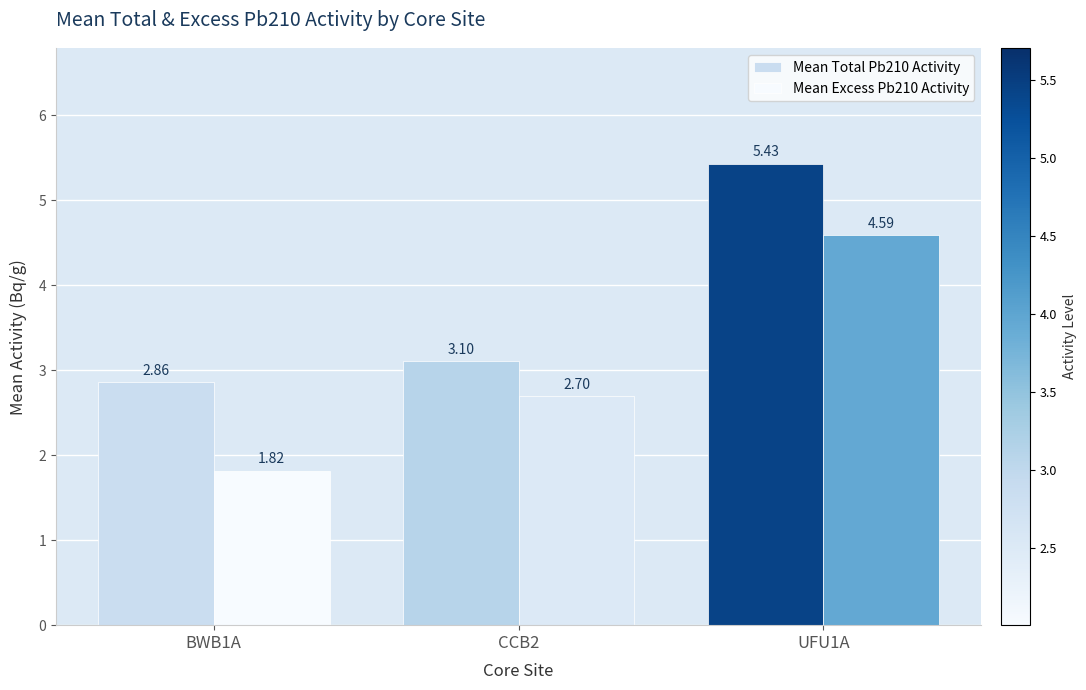

How many groups of bars are there?

3